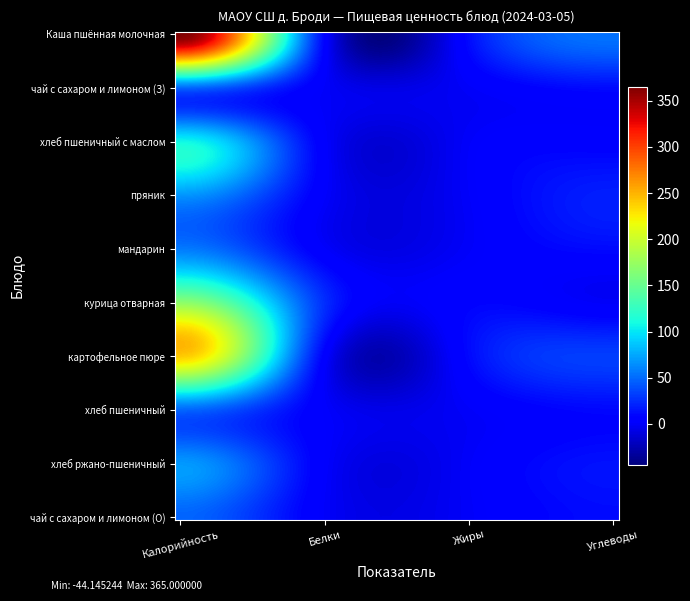

Reading left to right, what are all the values shown in this chart?

Каша пшённая молочная: 365.0	6.5	11.7	53.2
чай с сахаром и лимоном (З): 47.8	0.3	0.0	11.3
хлеб пшеничный с маслом: 108.0	2.0	0.3	5.4
пряник: 67.2	1.1	0.6	19.2
мандарин: 57.0	1.2	0.3	10.5
курица отварная: 170.0	25.2	7.4	0.0
картофельное пюре: 239.5	4.6	10.4	31.8
хлеб пшеничный: 47.8	1.6	0.2	9.7
хлеб ржано-пшеничный: 69.0	2.0	0.3	13.8
чай с сахаром и лимоном (О): 47.8	0.3	0.0	11.3